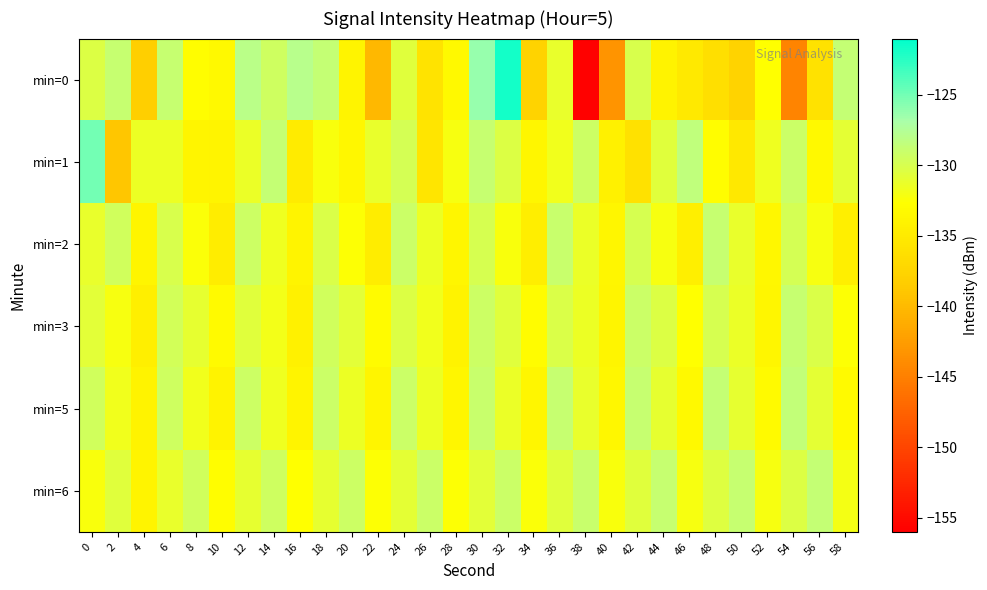

Which label corresponds to the largest value in the chart?

32